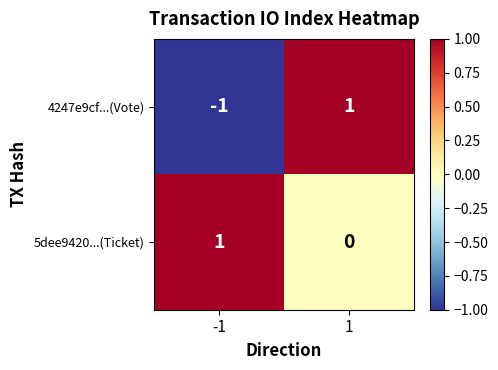

List the series in order of their overall mean, highest first.

5dee9420...(Ticket), 4247e9cf...(Vote)